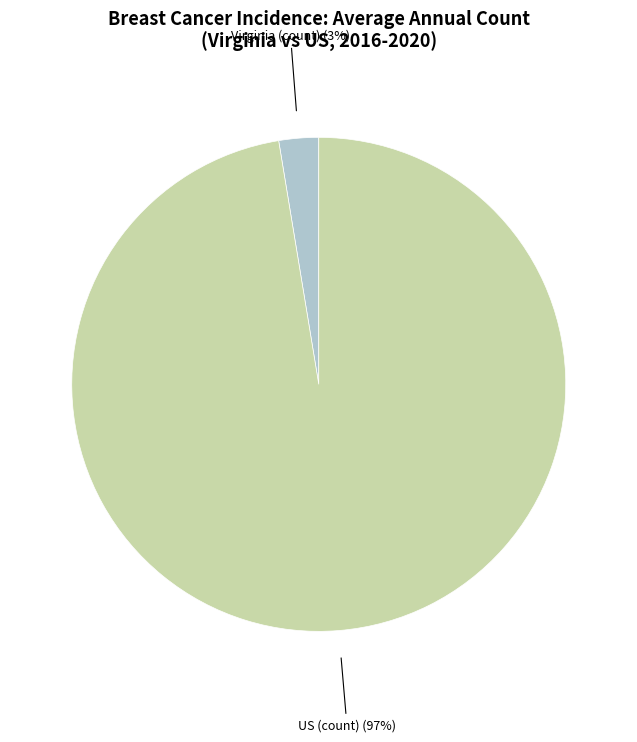

To the nearest percent, what is the average slice percentage?

50%